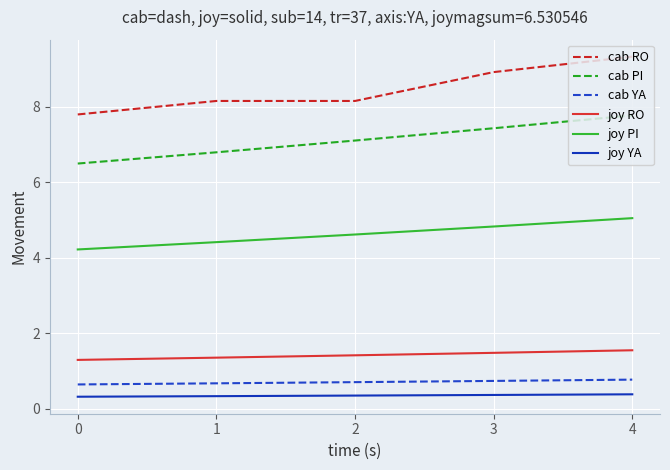

What are all the series names shown in the legend?

cab RO, cab PI, cab YA, joy RO, joy PI, joy YA